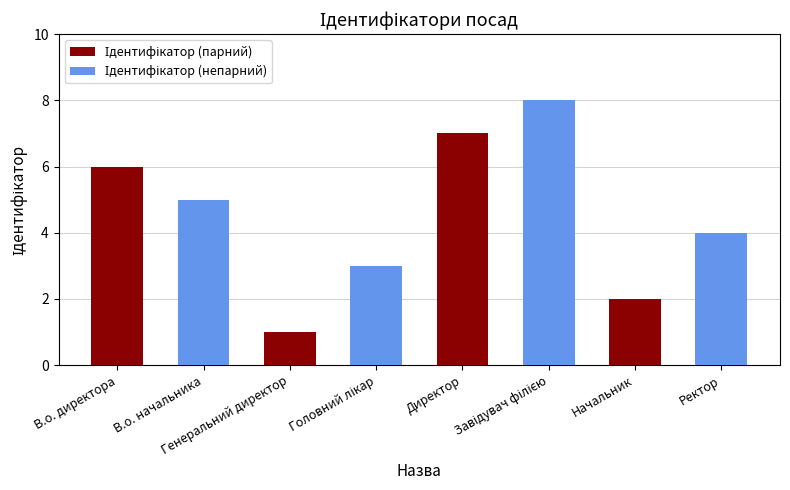

What is the greatest value displayed?

8